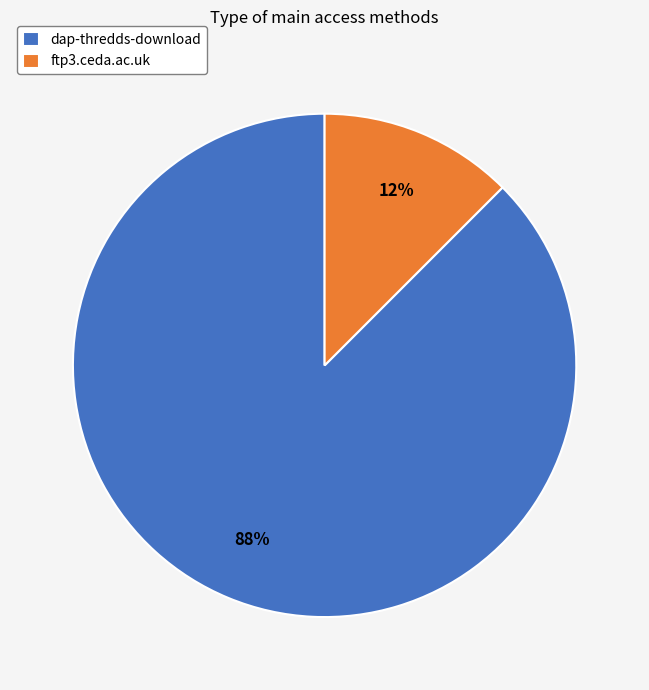

Which category accounts for the majority?

dap-thredds-download